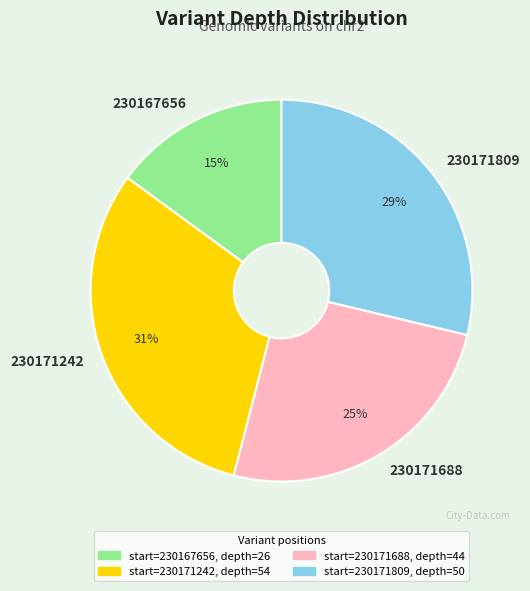

How many segments does this pie chart have?

4